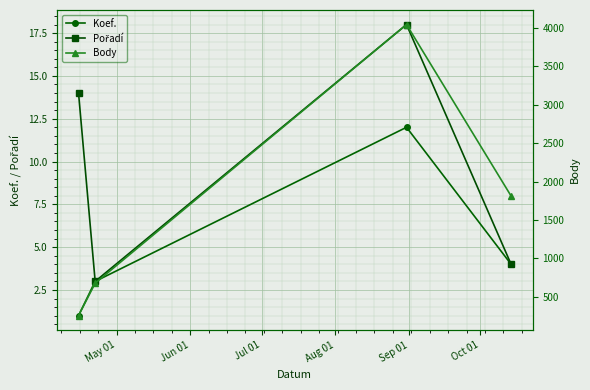

What is the highest value of the Koef. series?

12